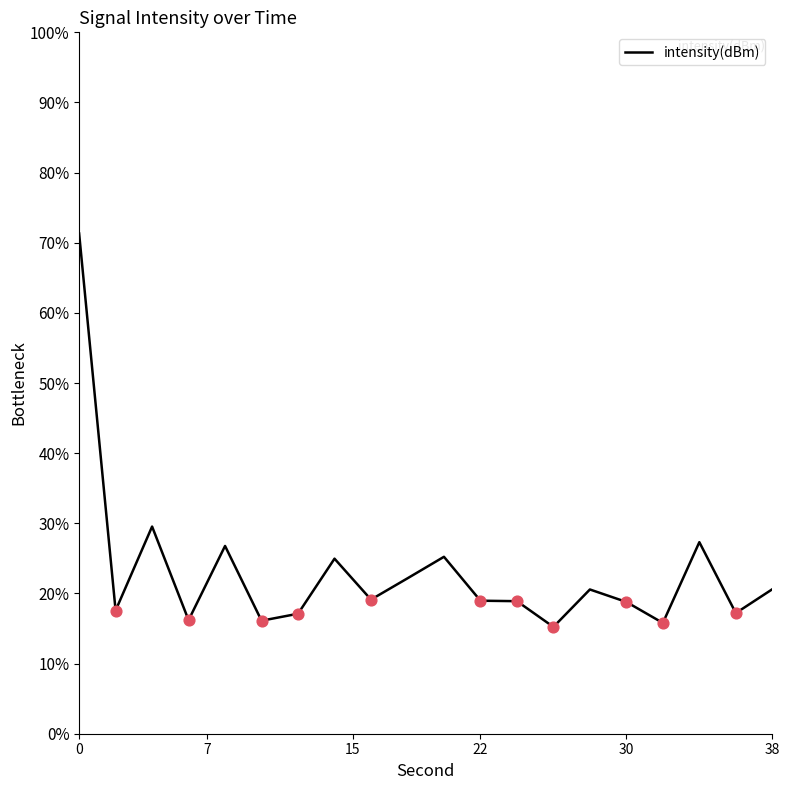

What is the minimum value shown in the chart?

15.2